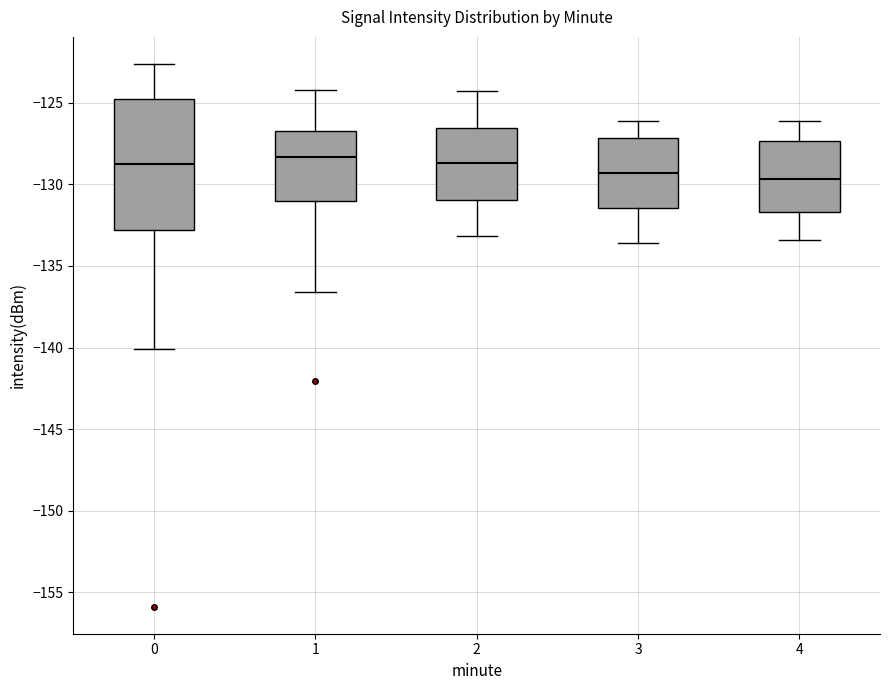

Where is the lower edge of the box at x = 2 on the y-axis? The values are not printed on the chart, so give them approximately, as read against the axis.

-131.0